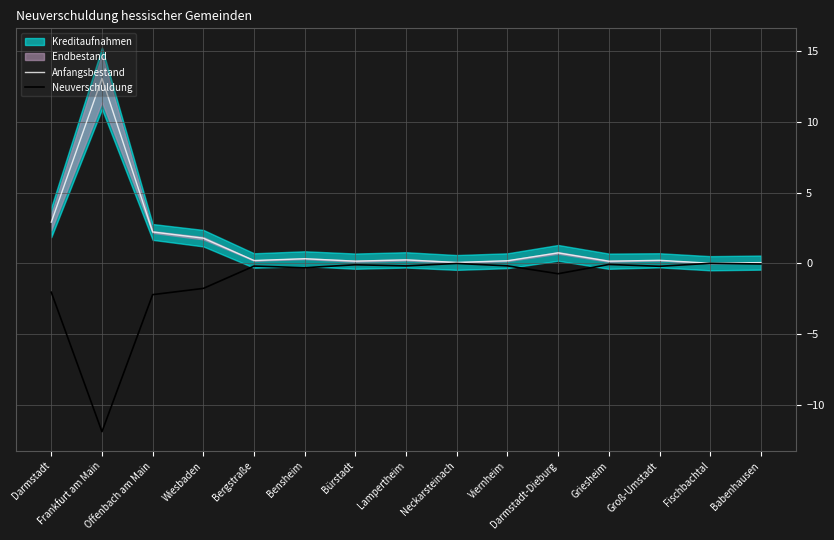

Which category has the highest value across all series?

Frankfurt am Main